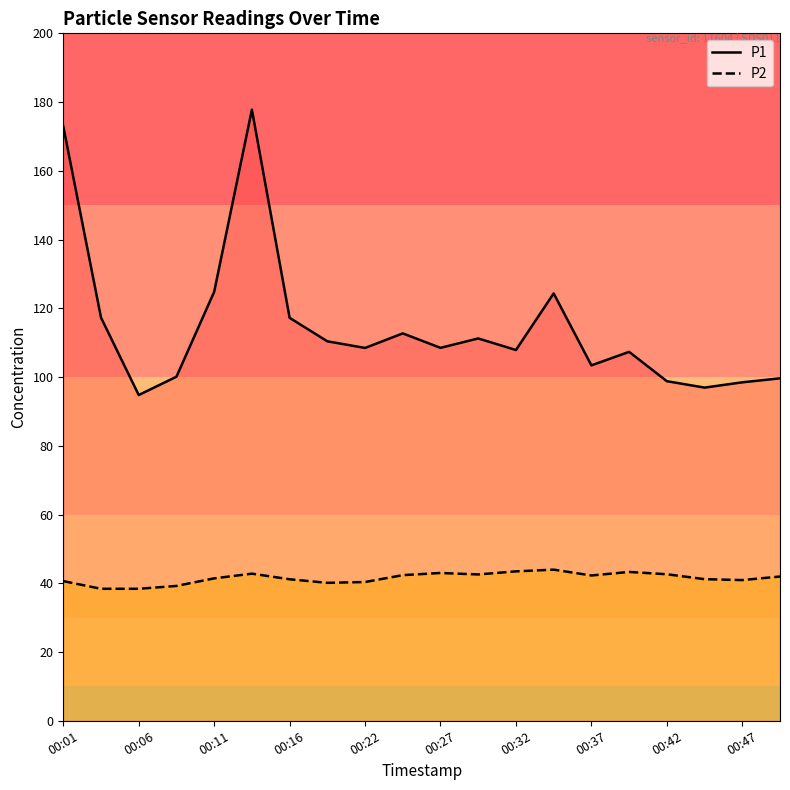

At how many categories does at least one series exceed 124?

4